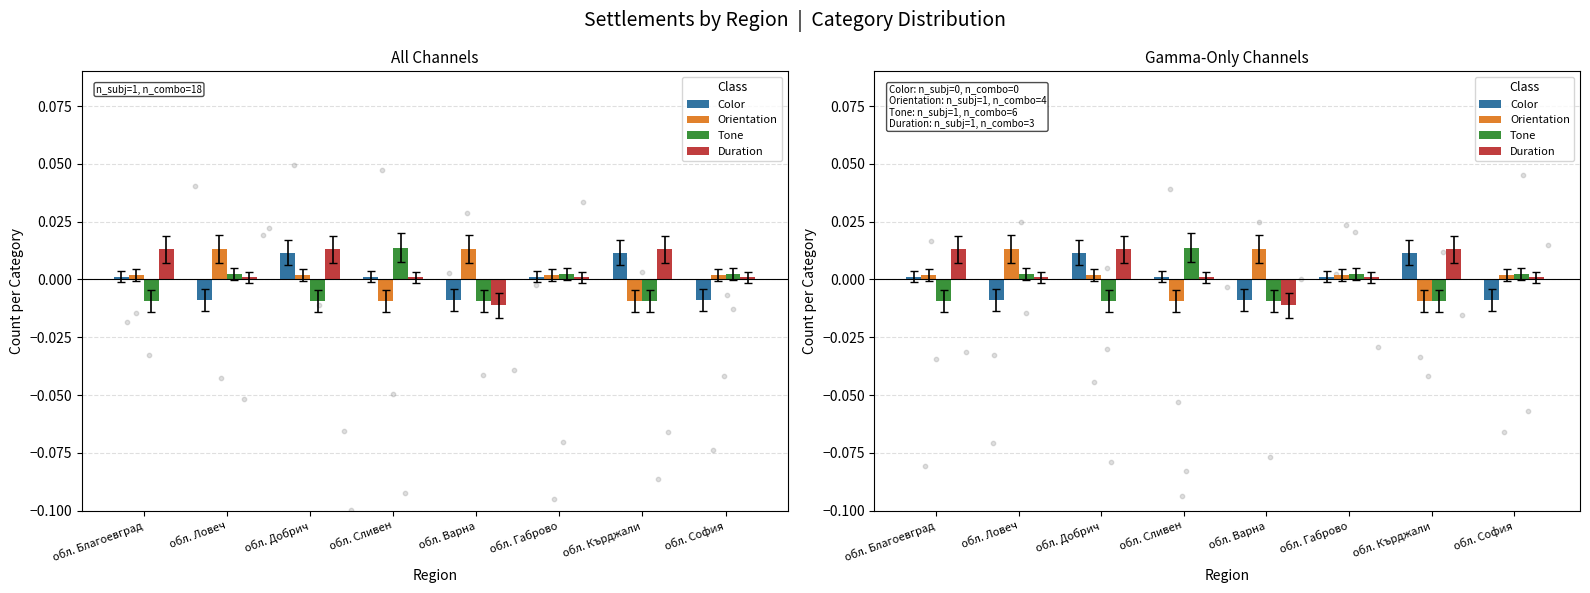

Which series contains the lowest Y value?

Duration